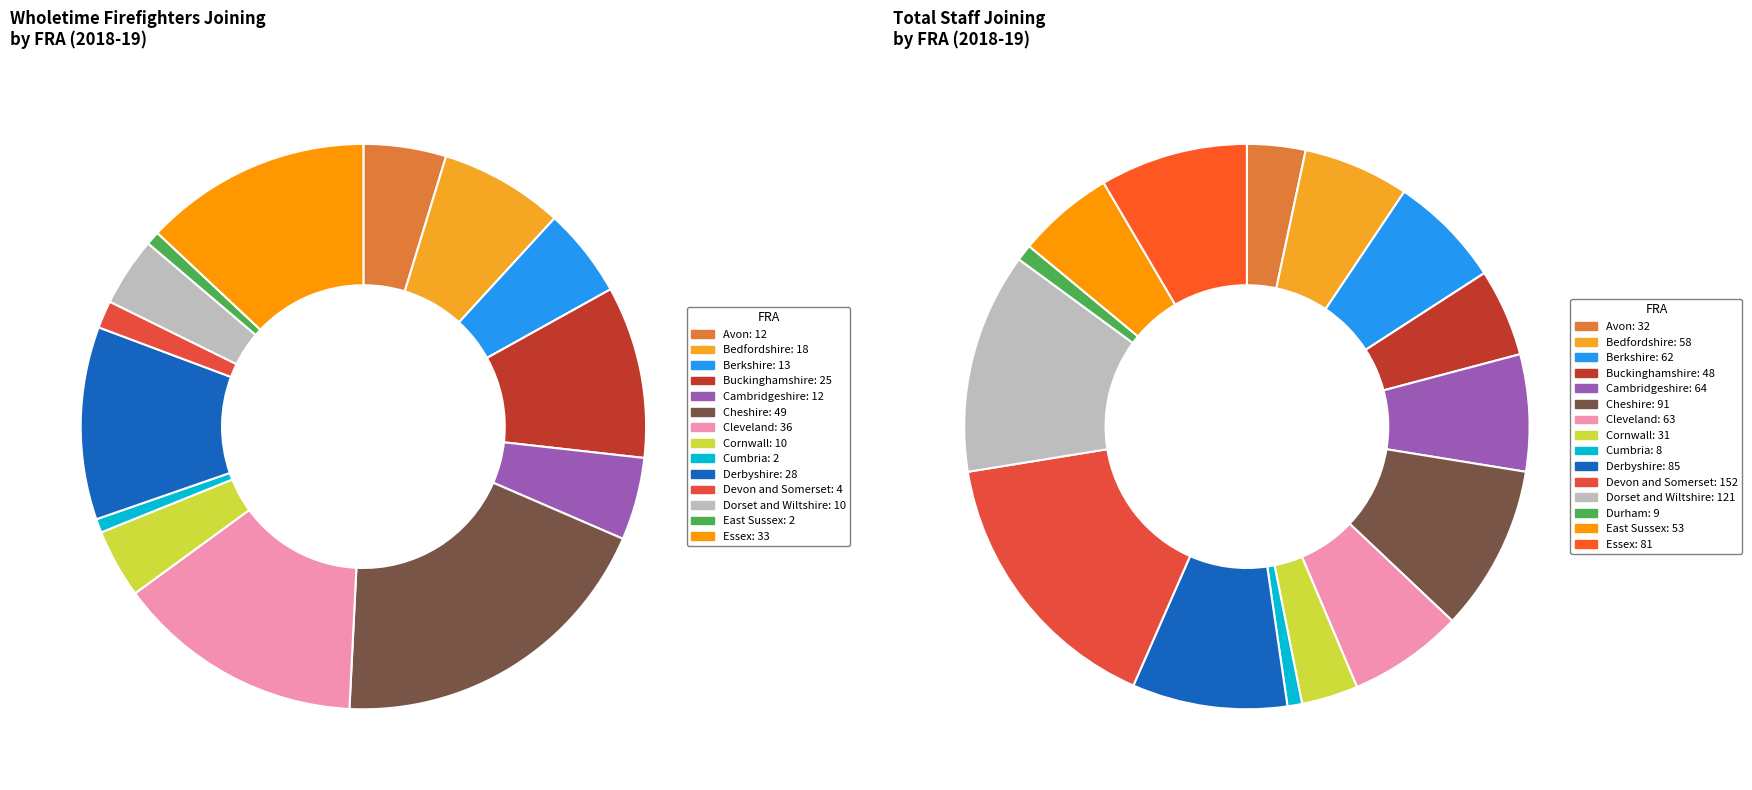

To the nearest percent, what is the difference between the 8 and 3 slice percentages?

4%